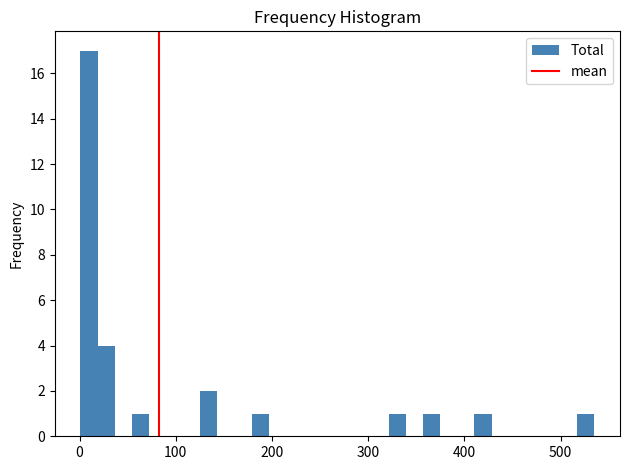

Read against the x-axis, roughly where is the centre of the tallest bar?

10